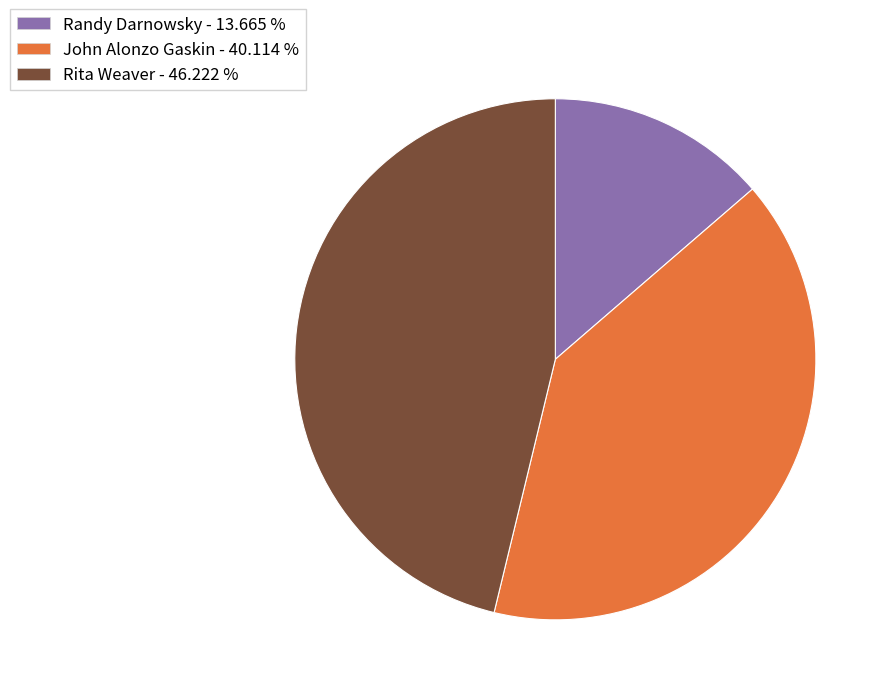

Which has a higher value, John Alonzo Gaskin or Randy Darnowsky?

John Alonzo Gaskin